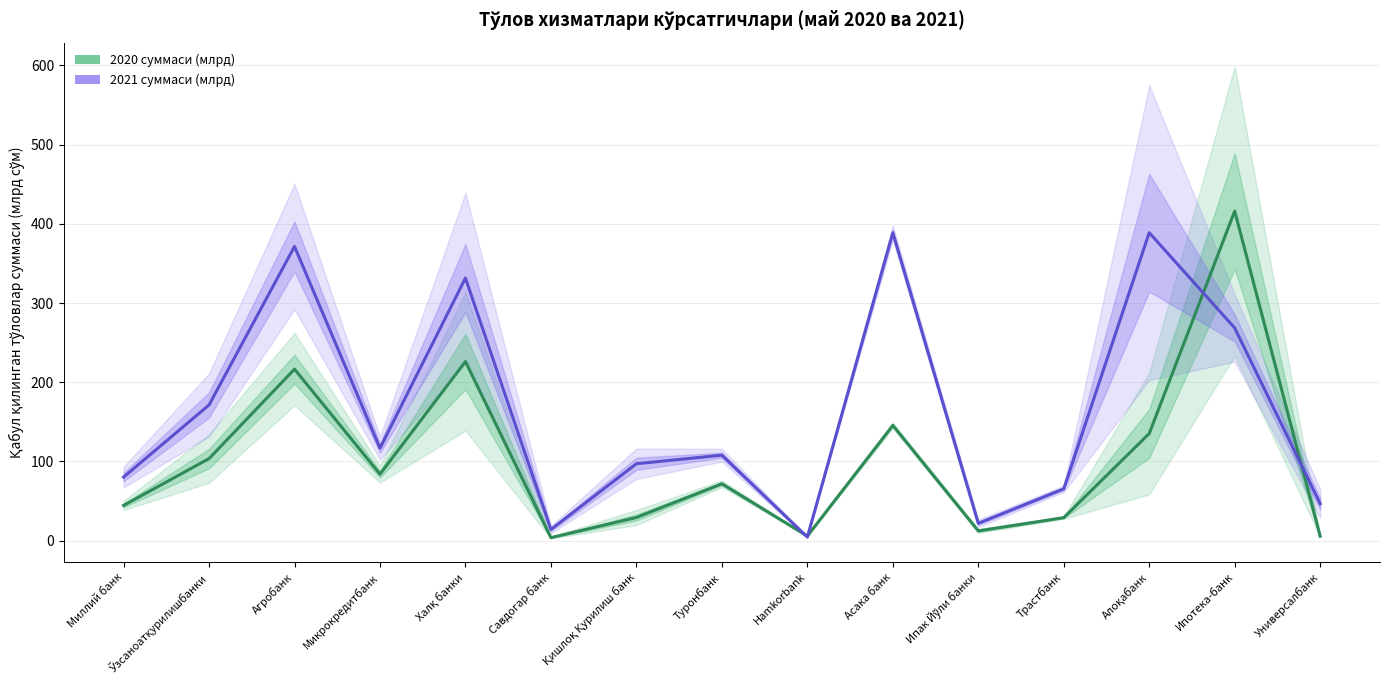

What is the difference between the maximum and minimum values in the 2020 суммаси (млрд) series?

412.2